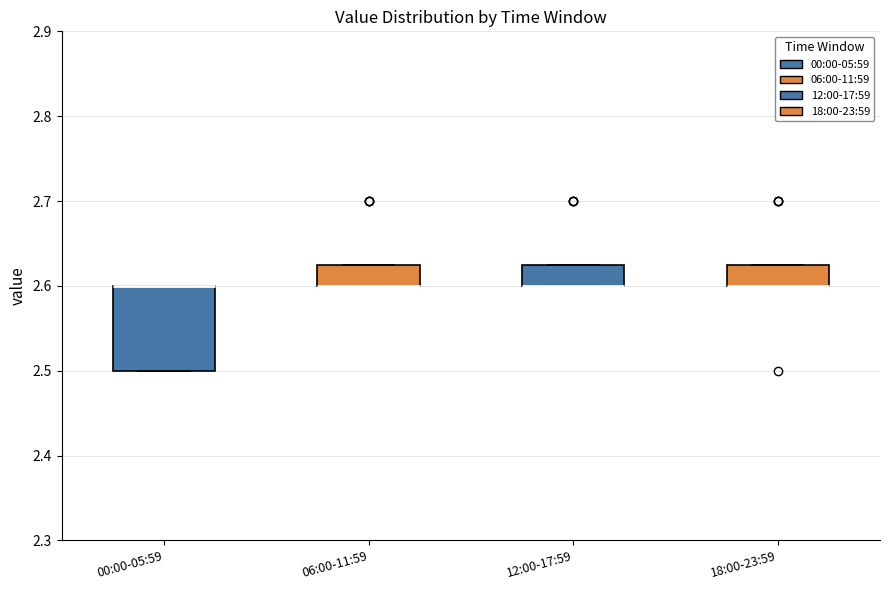

Where is the lower edge of the box for 00:00-05:59 on the y-axis? The values are not printed on the chart, so give them approximately, as read against the axis.

2.50